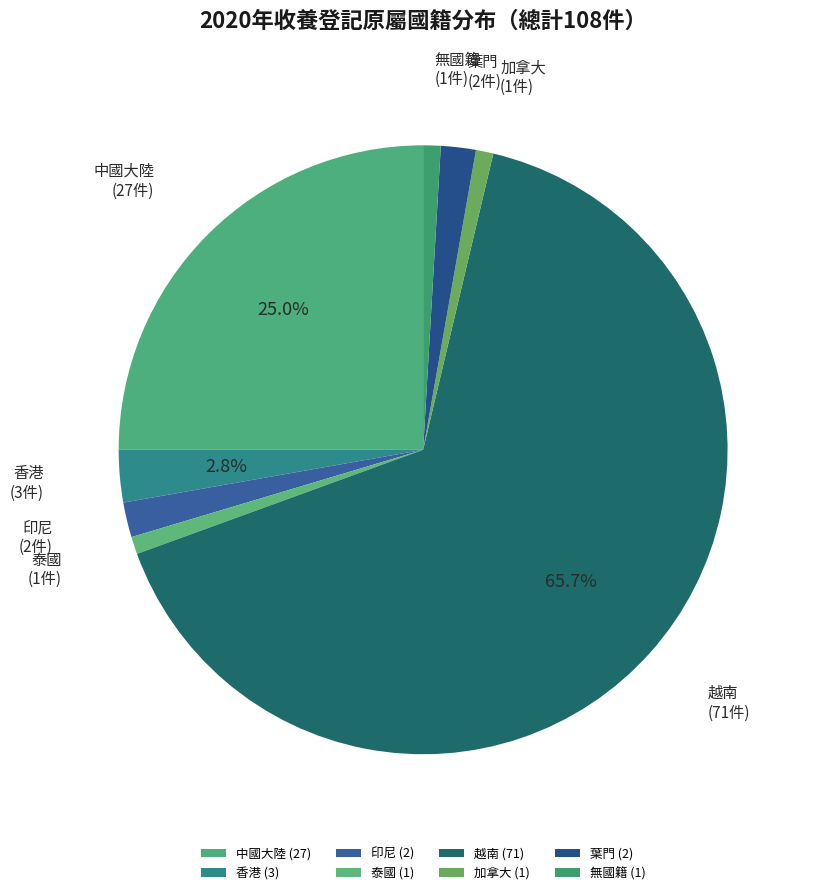

Does 無國籍 represent more than half of the total?

No